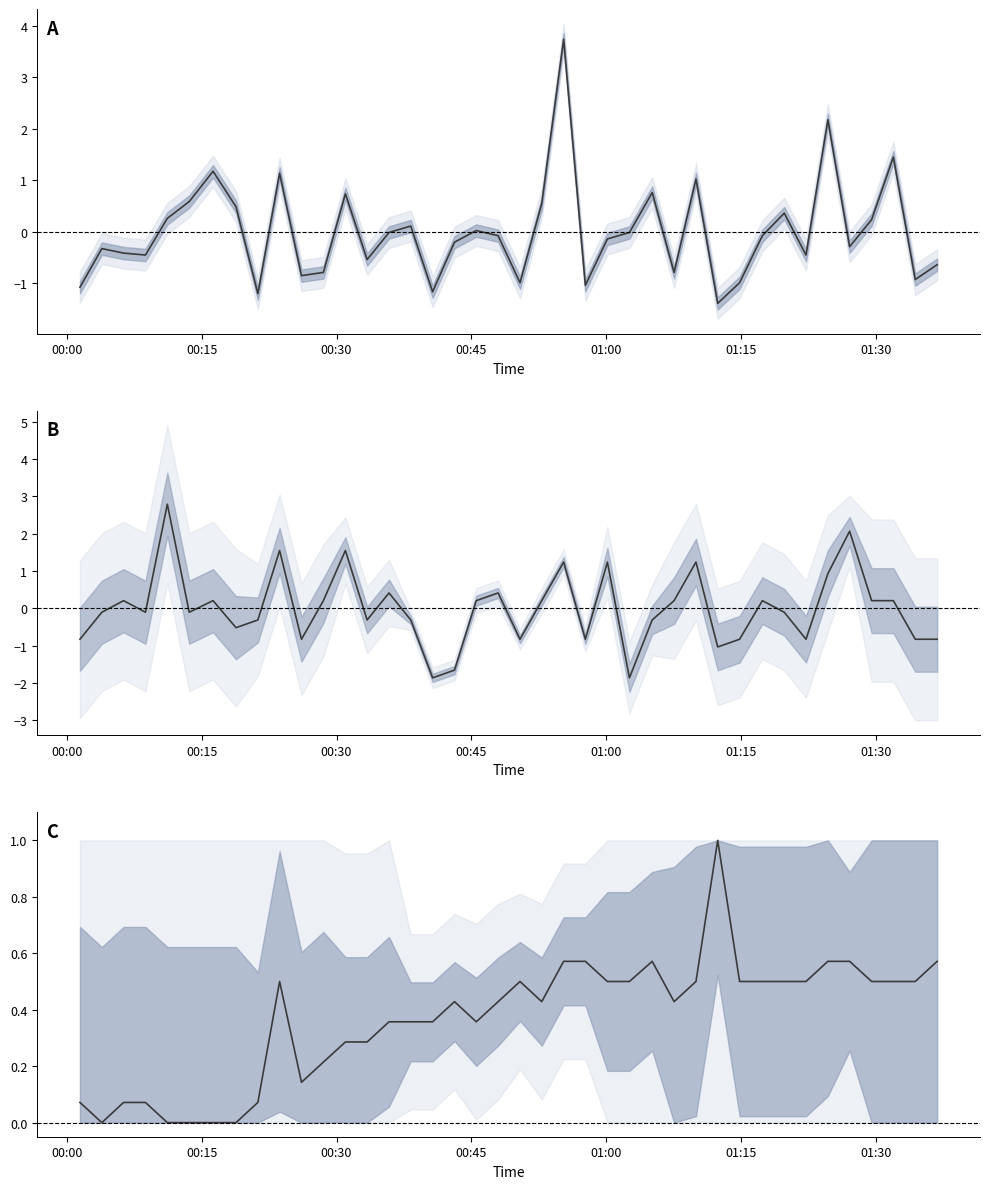

What is the smallest value displayed?

-1.9